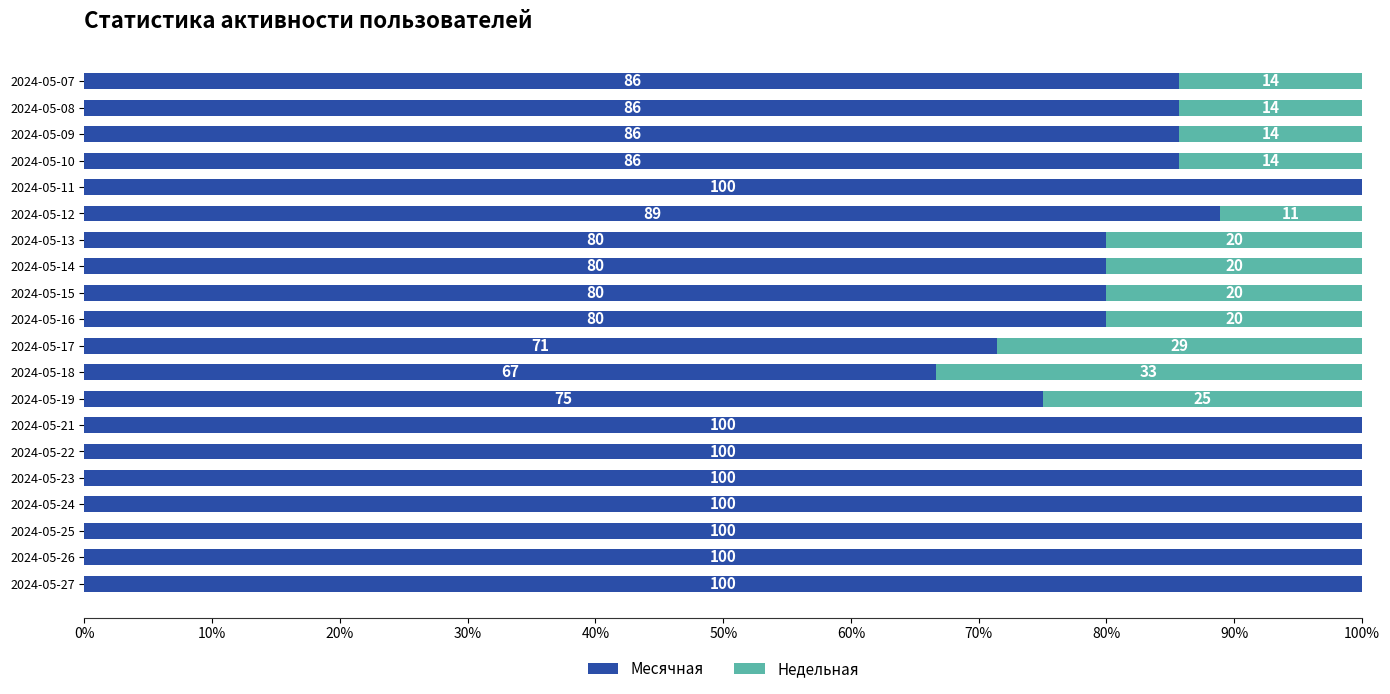

How many Месячная values are between 80 and 100?

17